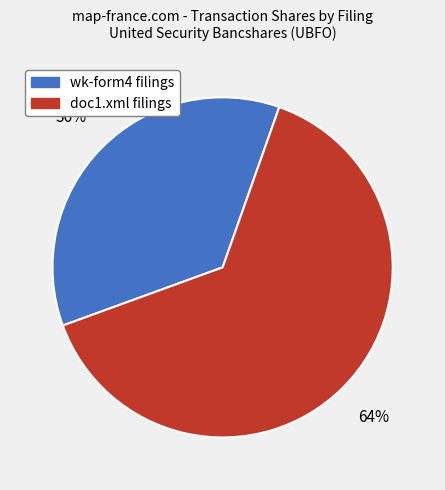

Does any single category account for the majority?

Yes